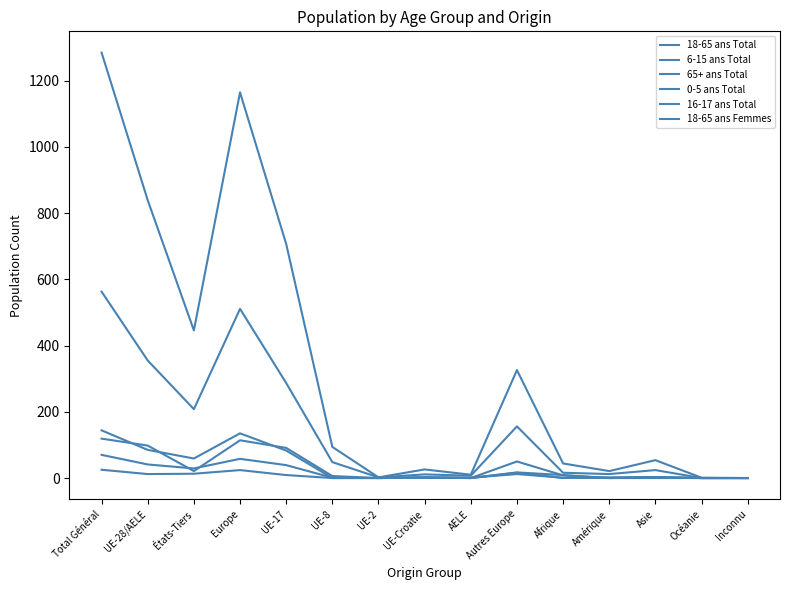

How many lines are shown in the chart?

6